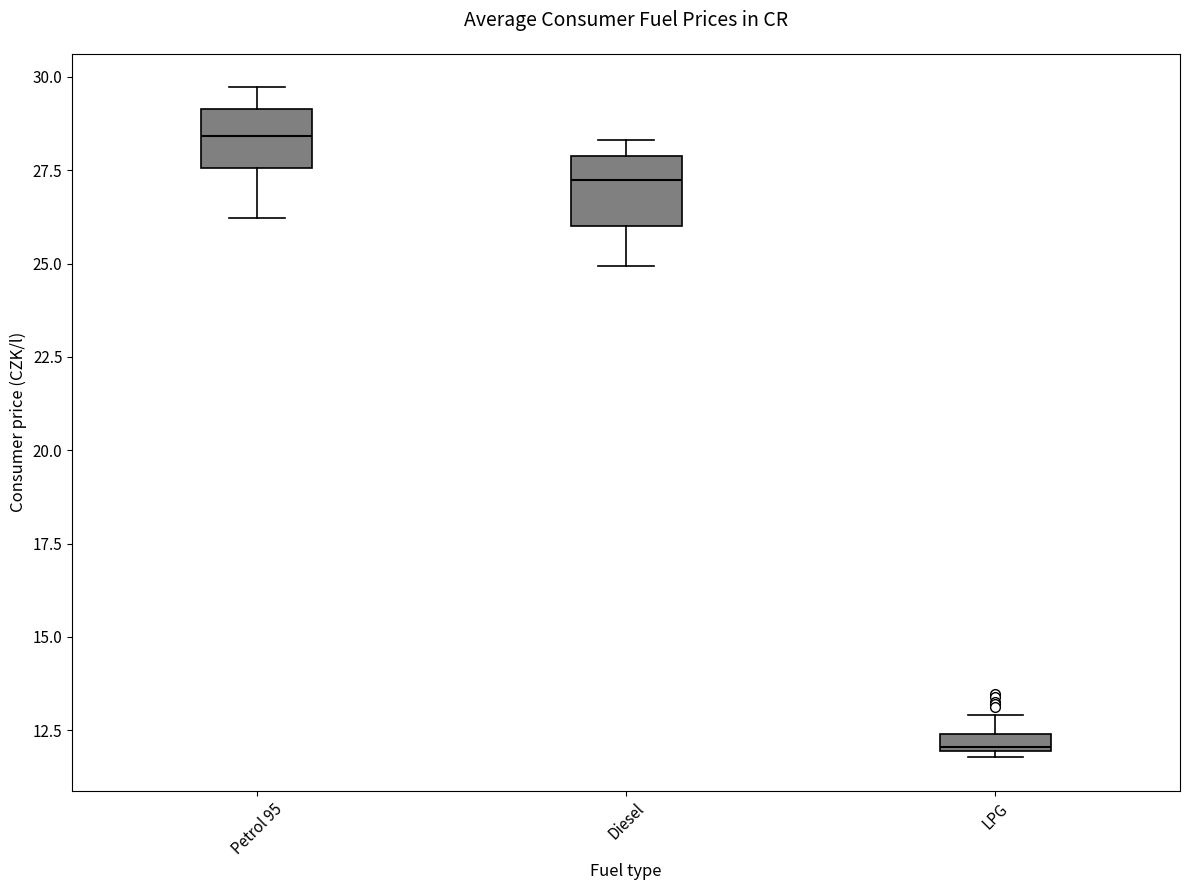

Which box's median line is the highest?

Petrol 95